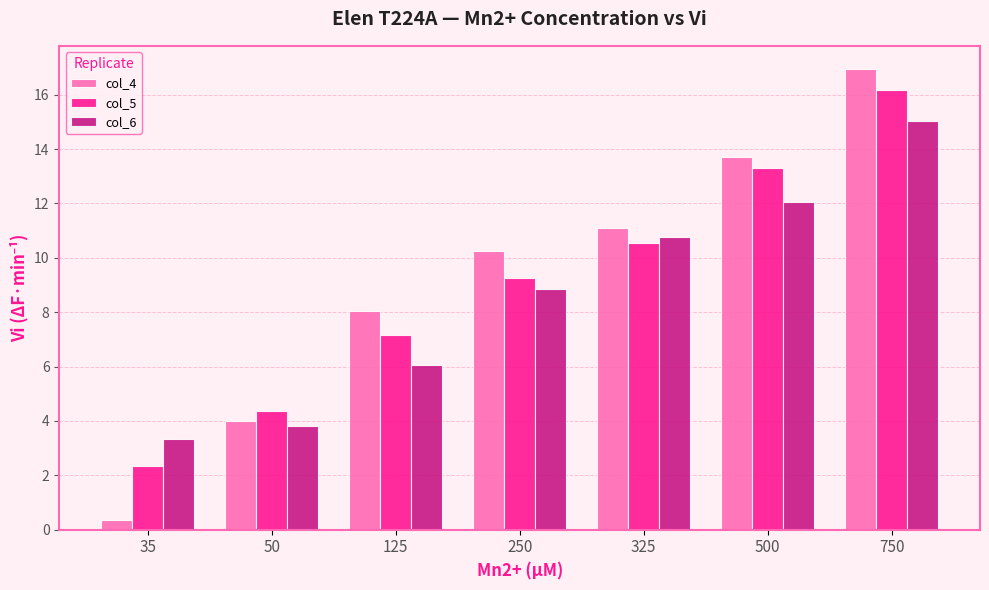

Which category has the lowest value across all series?

35